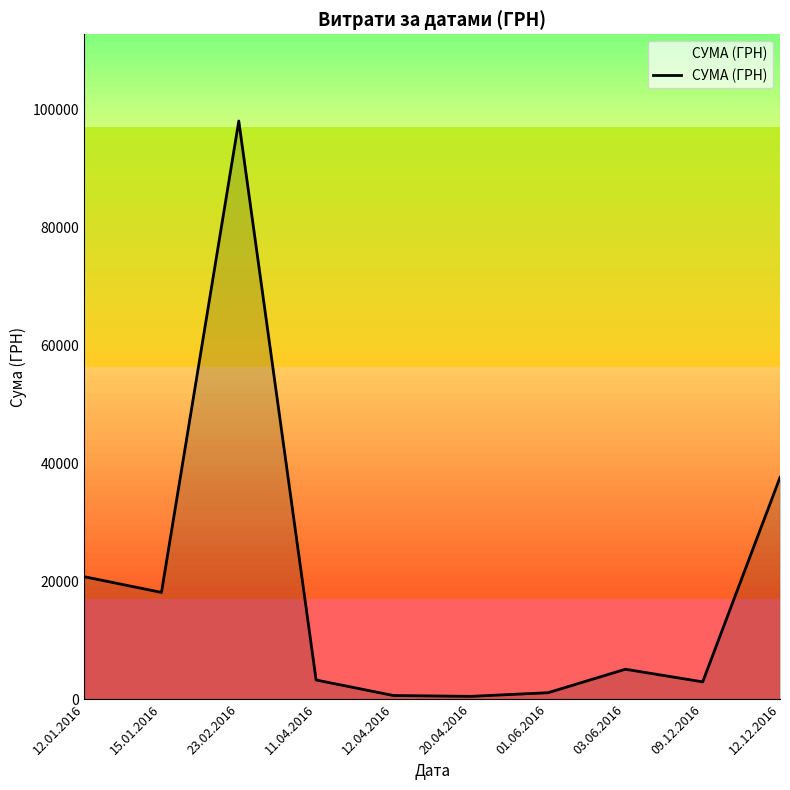

At which category does the data reach its first local valley?

15.01.2016